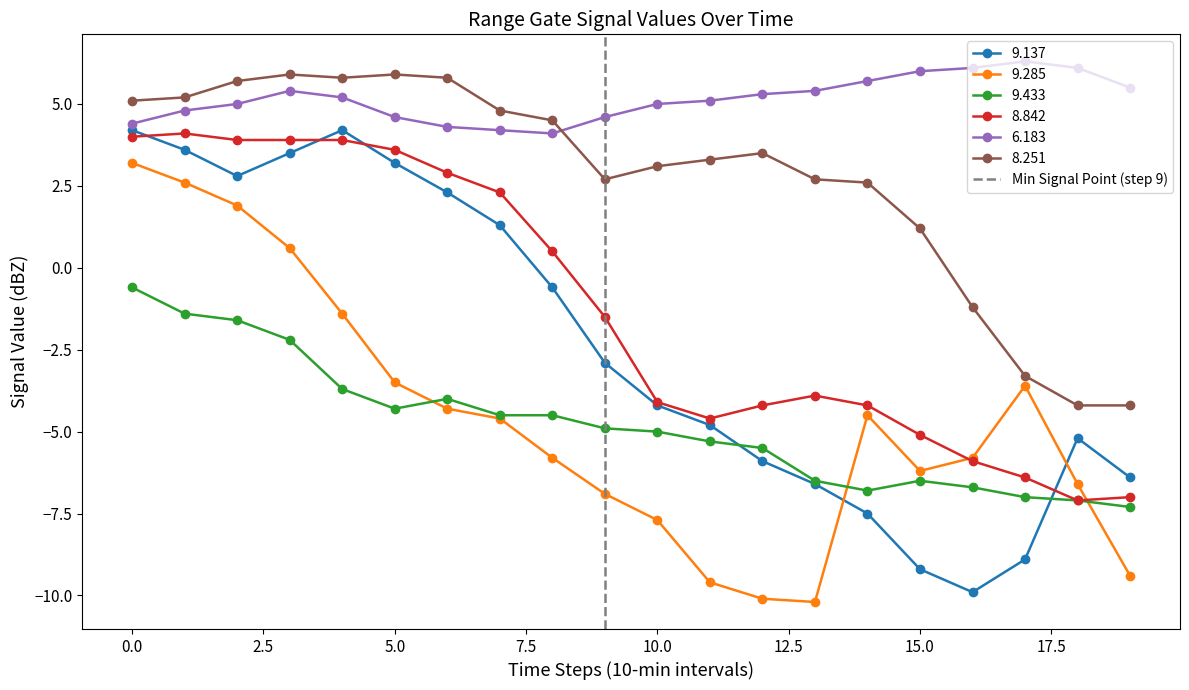

How many values are between 0 and 1?

2